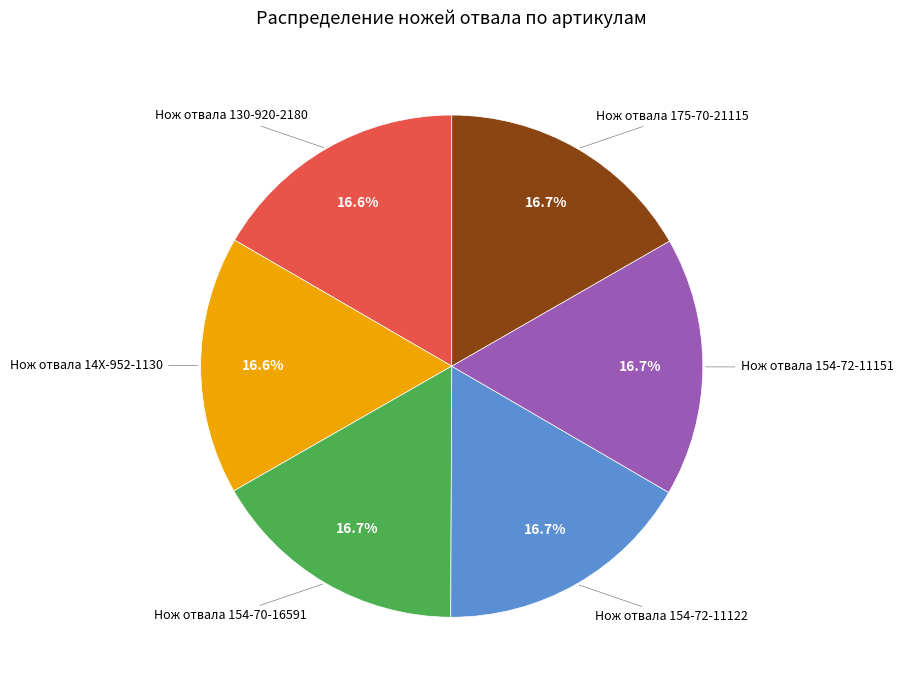

Does any single category account for the majority?

No